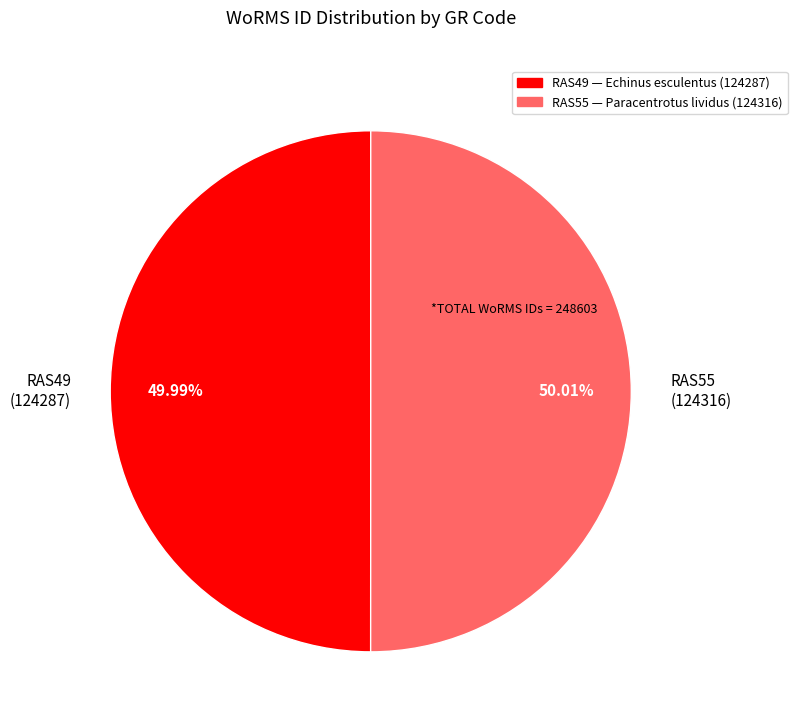

Is the sum of RAS49 — Echinus esculentus (124287) and RAS55 — Paracentrotus lividus (124316) greater than half?

Yes